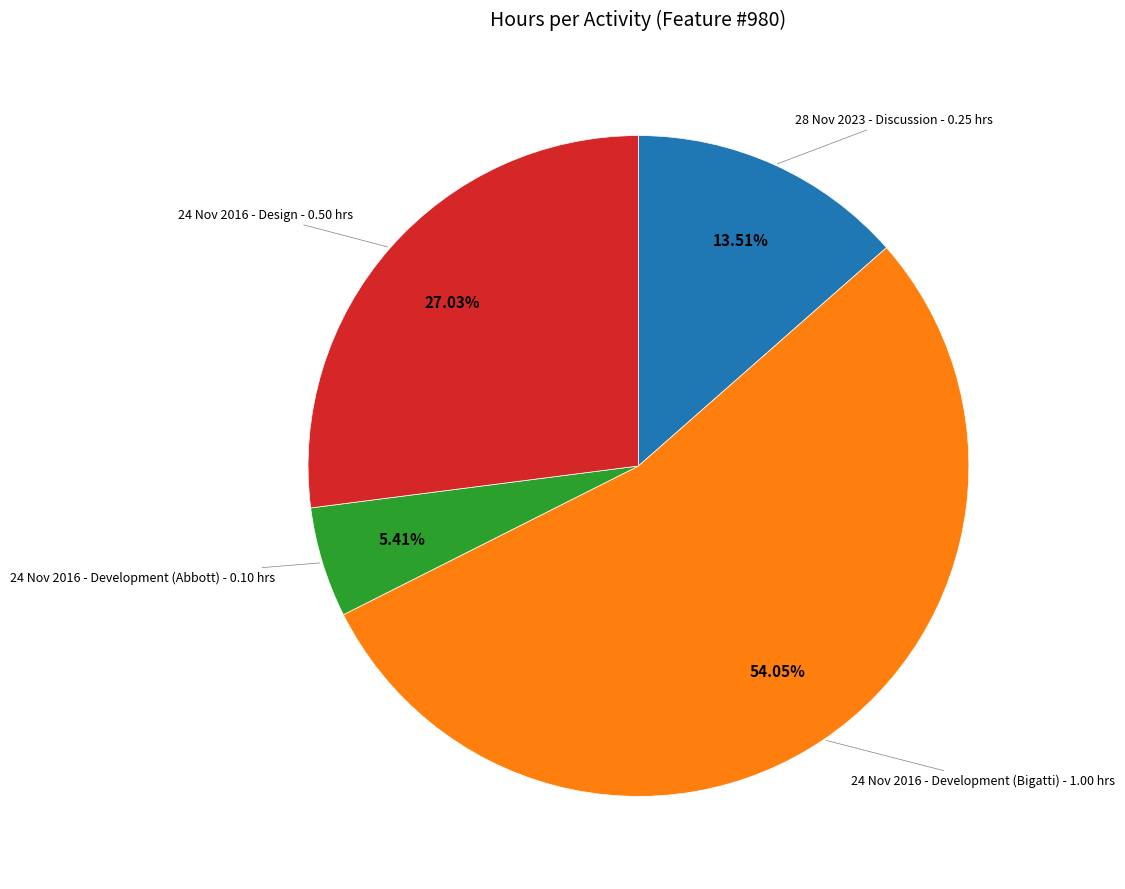

Is there a majority slice in this chart?

Yes